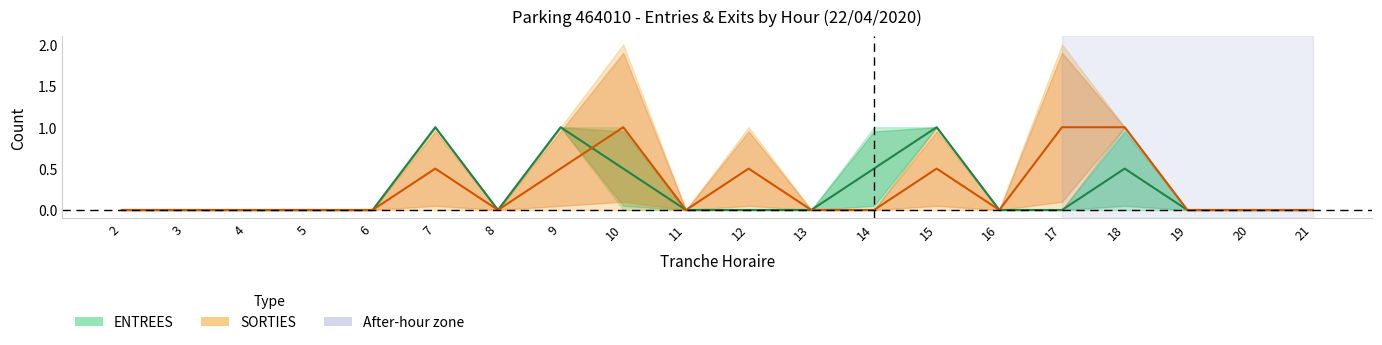

Rank the series by their average value, from highest to lowest.

SORTIES (mid), ENTREES (mid)